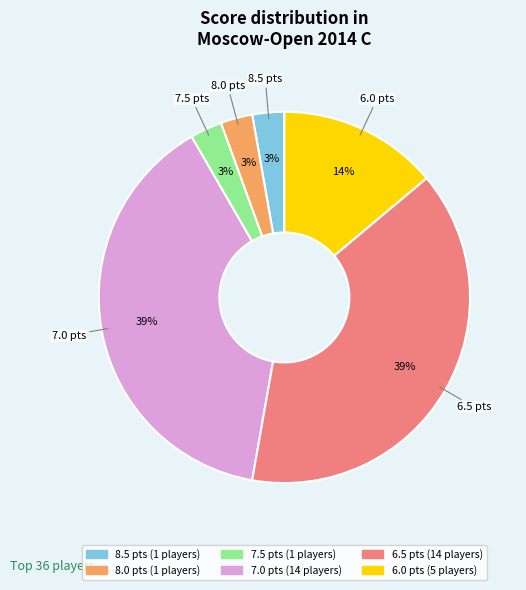

Is it true that 7.0 is 39% of the pie?

True